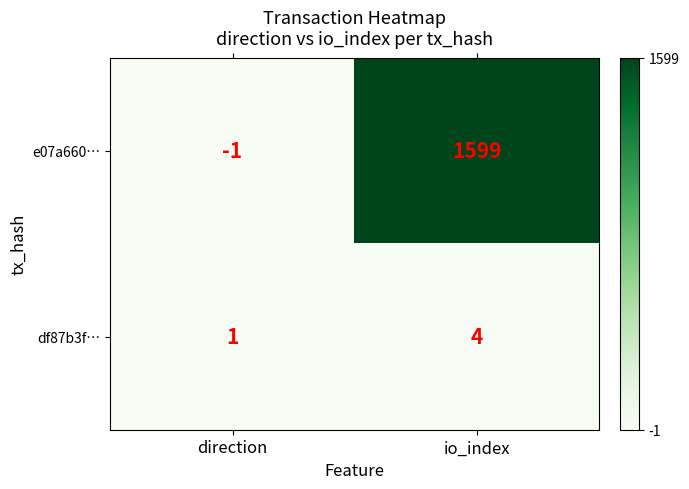

Reading right to left, list all the values displayed in this chart.

e07a660…: 1599	-1
df87b3f…: 4	1